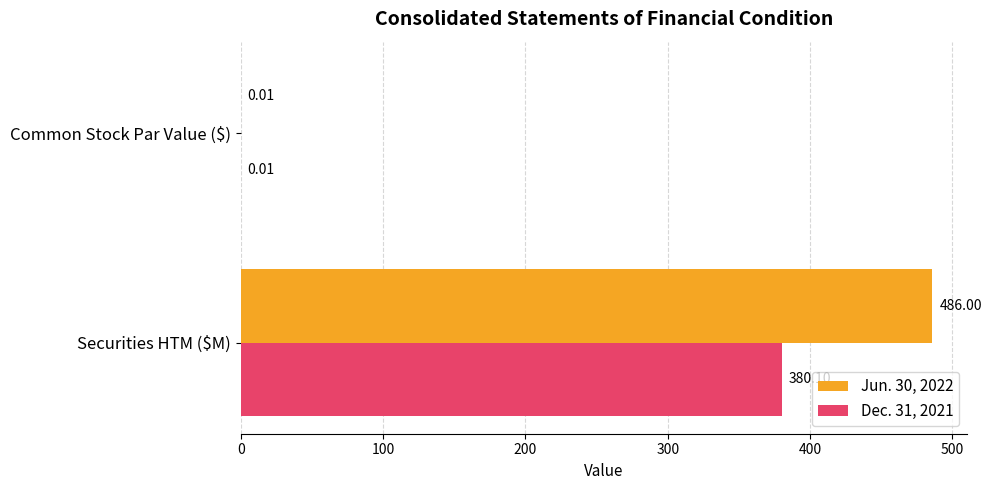

What is the total value across all series at Securities HTM ($M)?

866.1